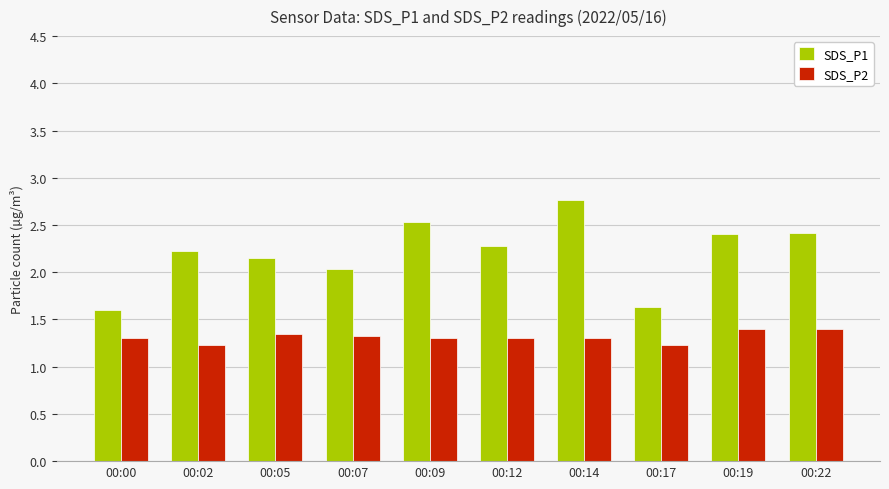

Rank the series by their average value, from lowest to highest.

SDS_P2, SDS_P1